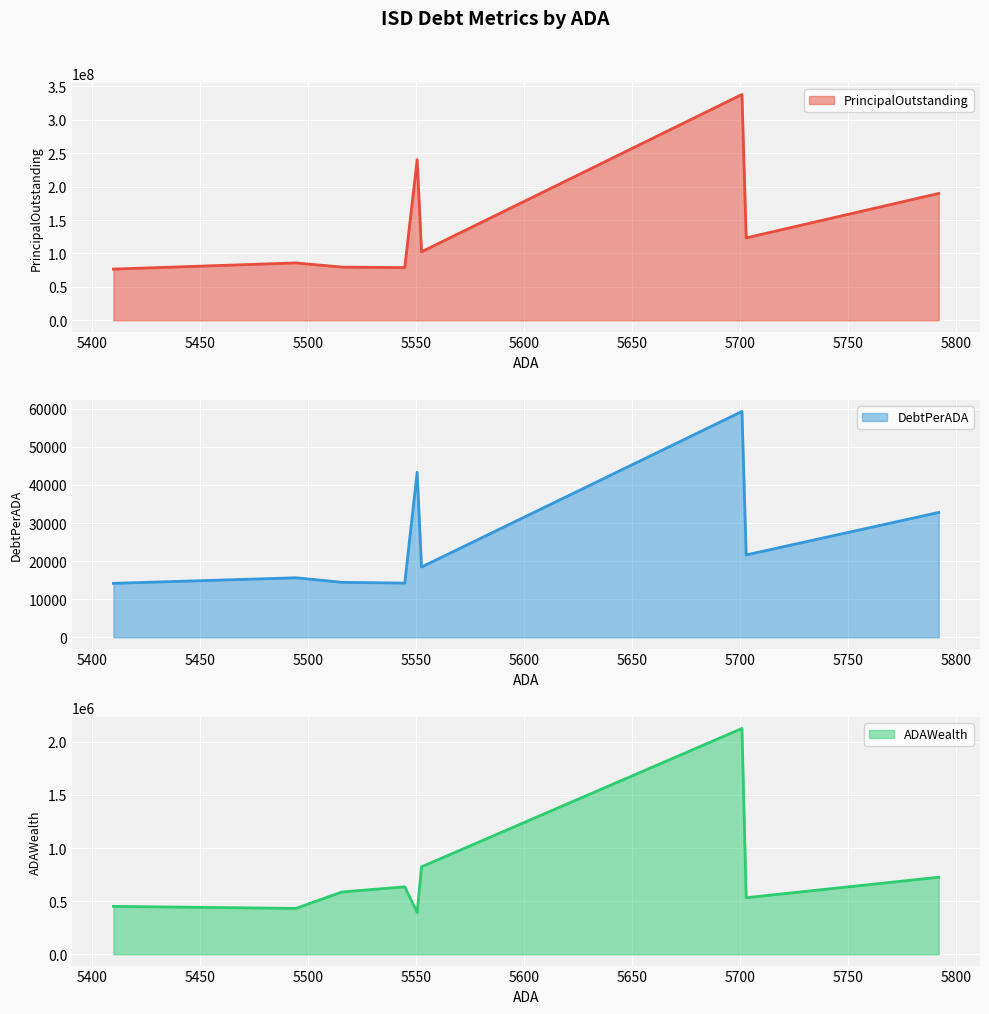

True or false: DebtPerADA and ADAWealth intersect in this chart.

False